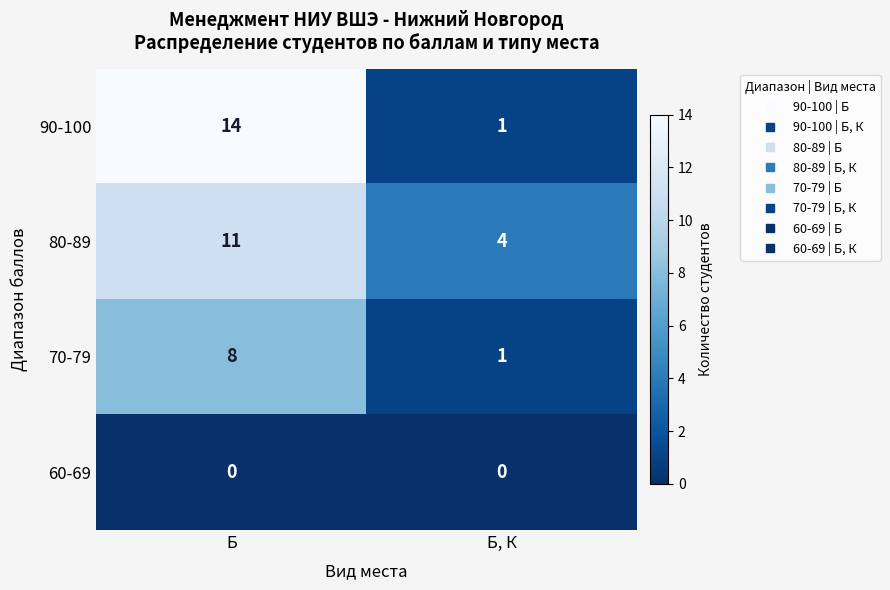

What is the difference between the highest and lowest values at Б, К?

4